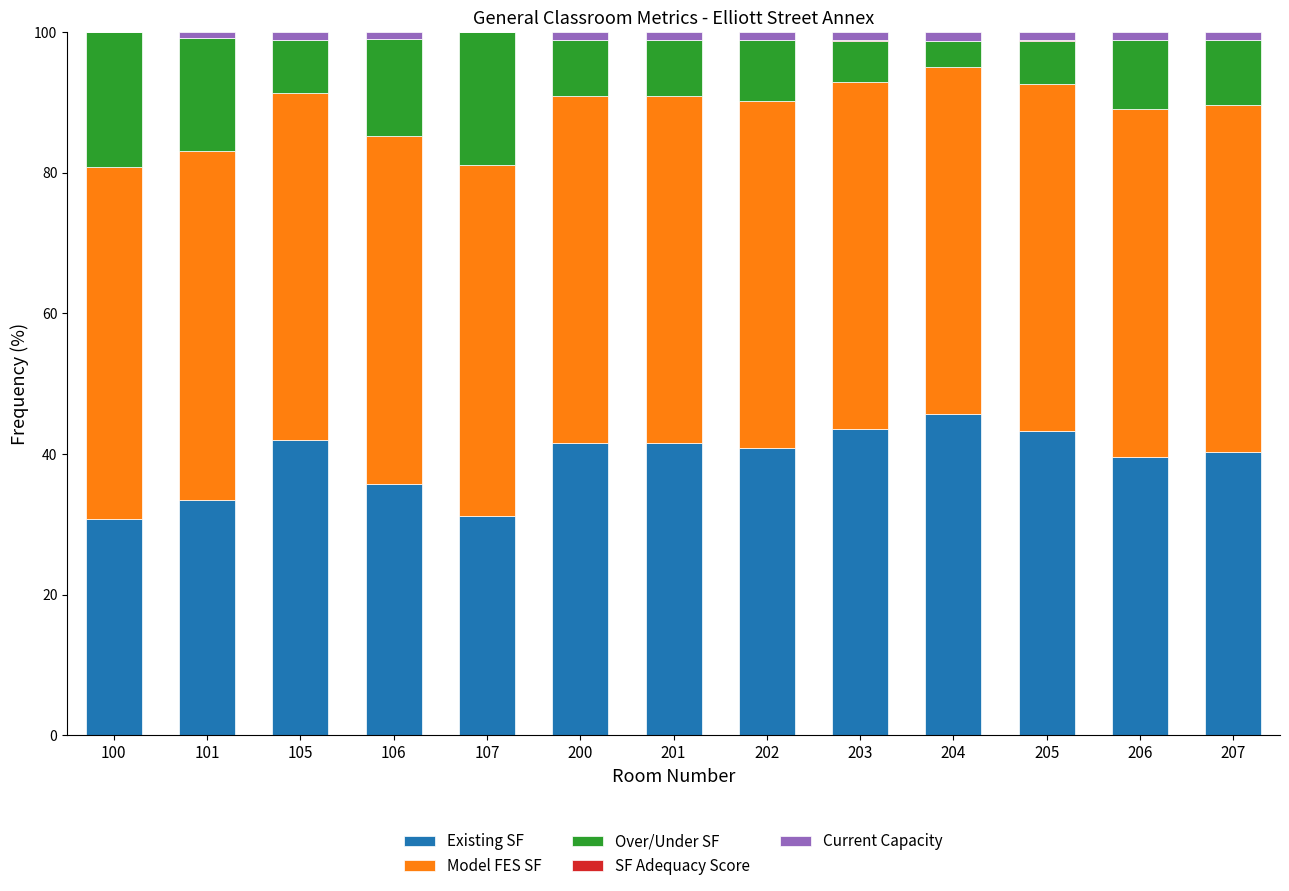

At which label does Existing SF reach its peak?

204